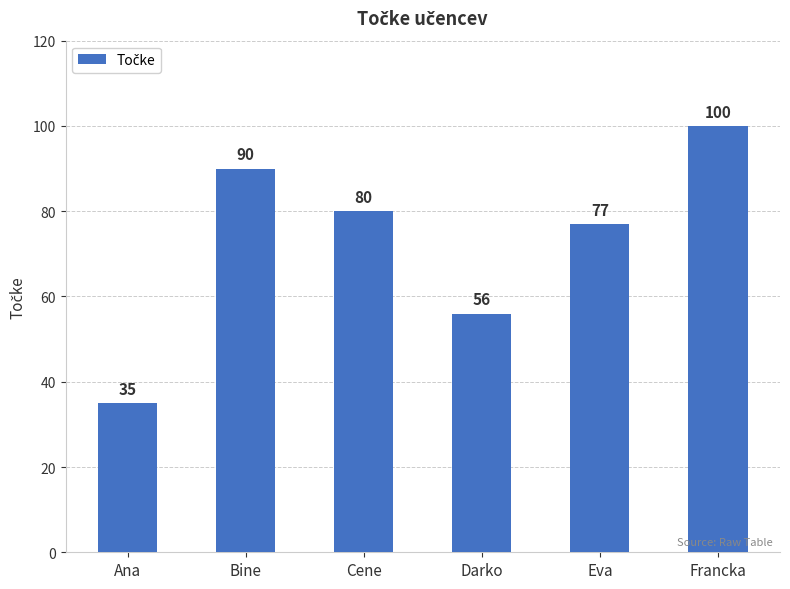

Is it true that the value at Eva is 114?

False